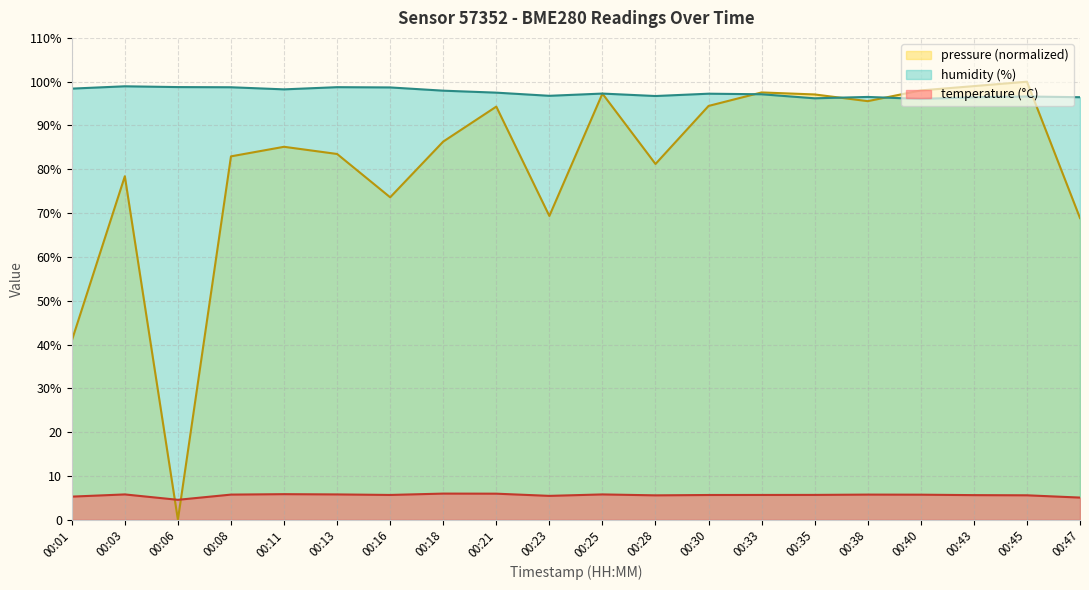

Which series has the largest total across all categories?

humidity (%)